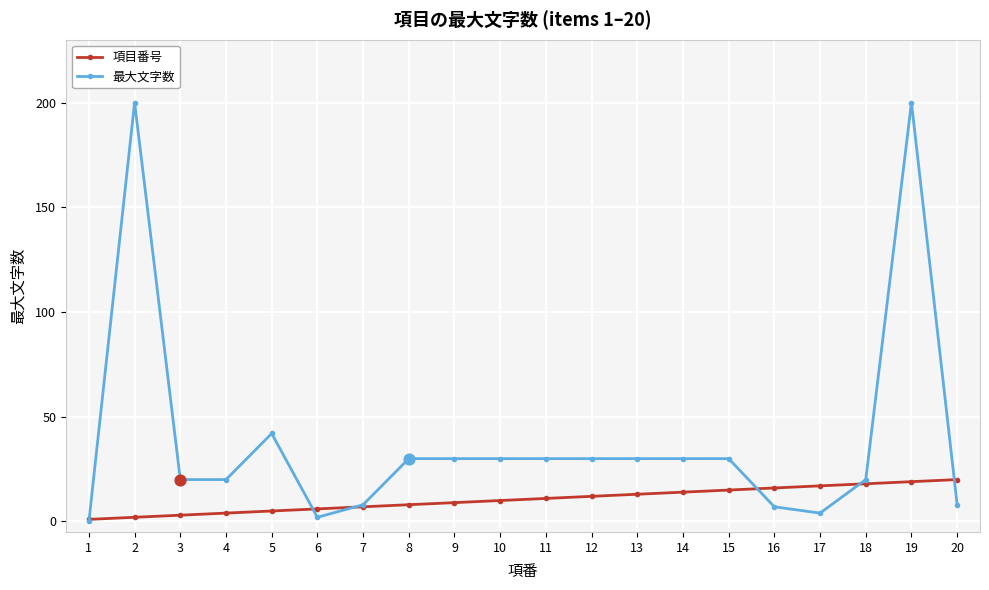

At how many categories does at least one series exceed 33?

3